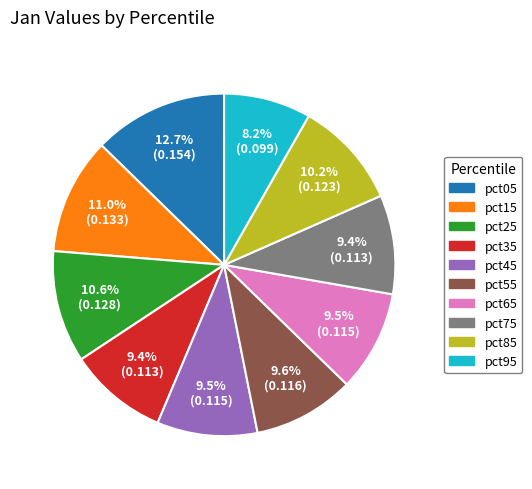

To the nearest percent, what is the difference between the pct95 and pct35 slice percentages?

1%